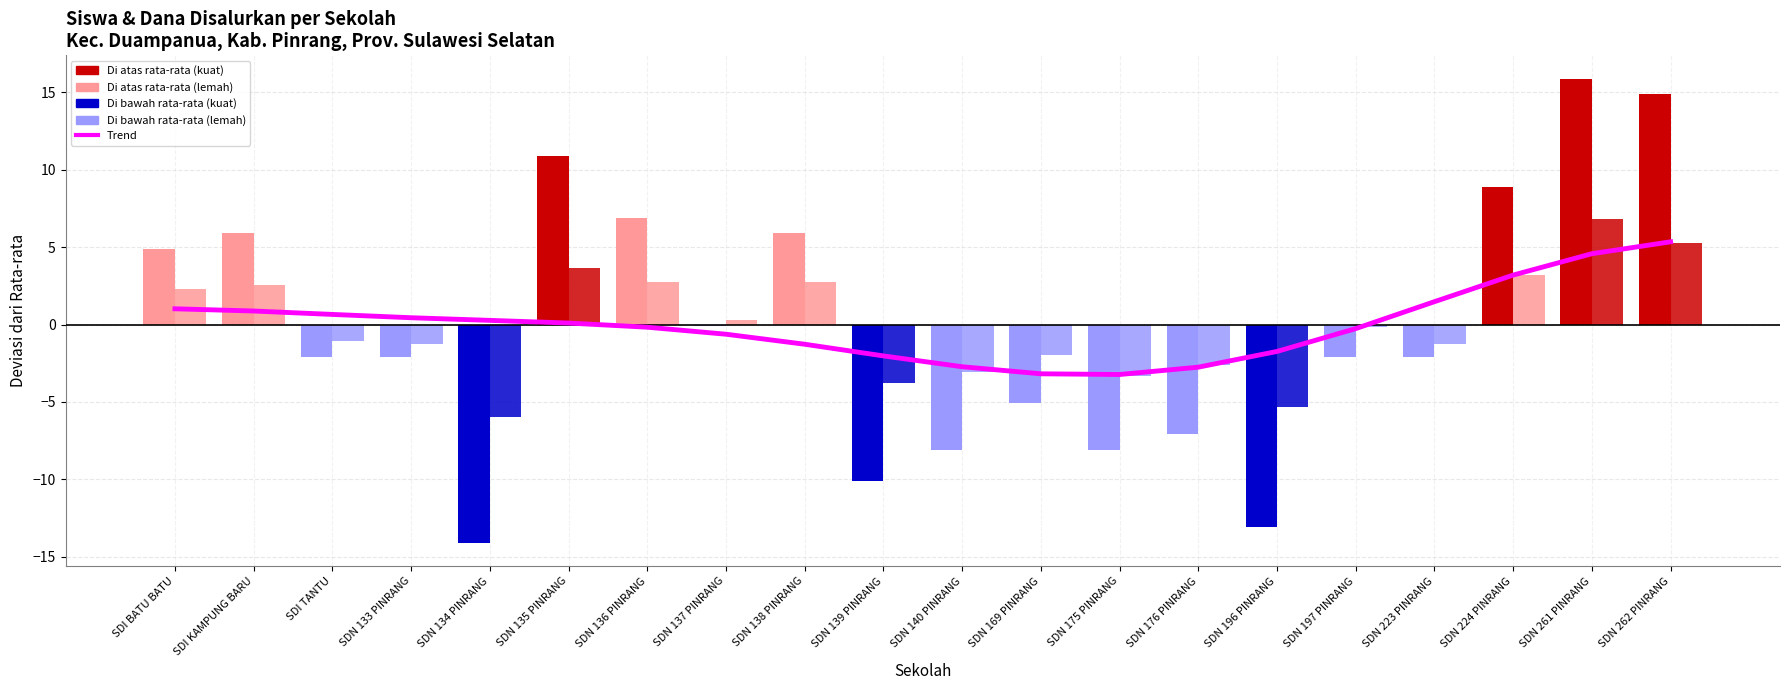

True or false: the data shows -0.2 at SDN 136 PINRANG.

True